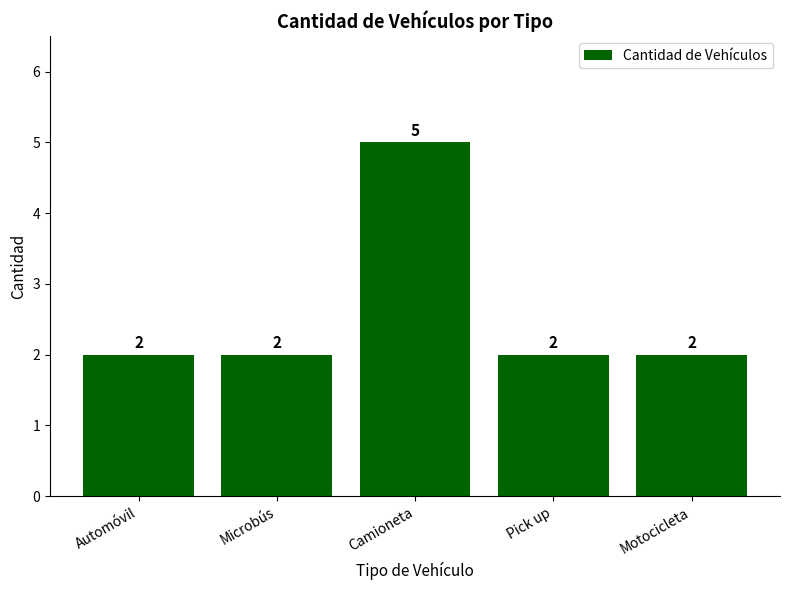

Count the values in the range 2 to 3.

4